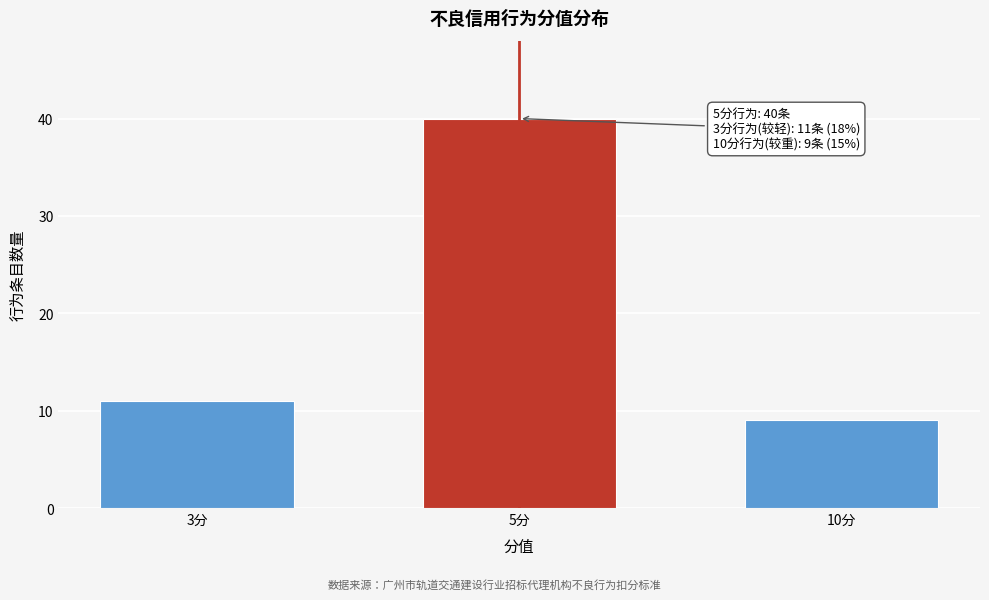

Reading right to left, list all the values displayed in this chart.

10分=9	5分=40	3分=11